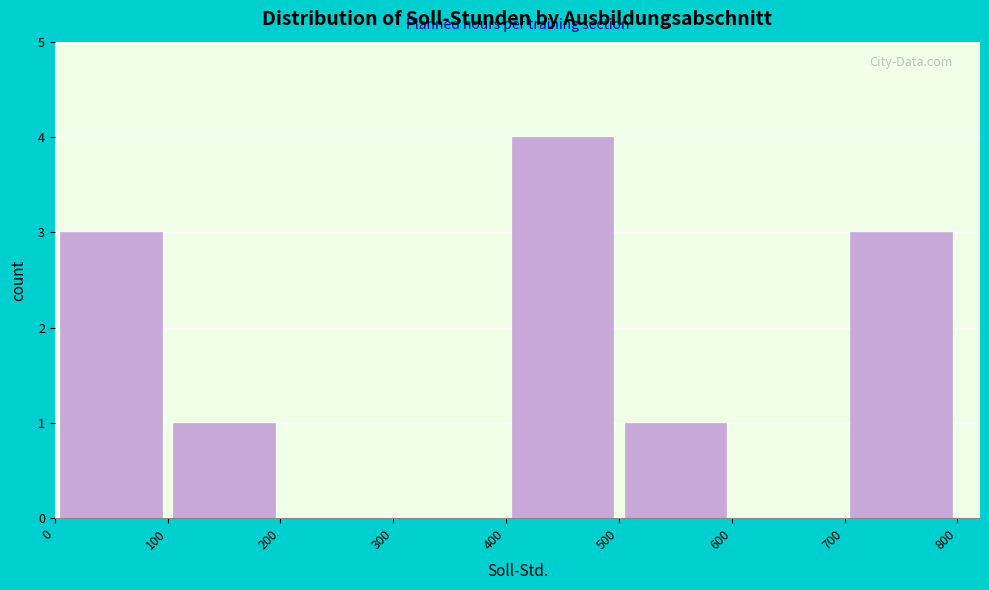

Reading left to right, transcribe this chart: for each bar, give the range it covers on the x-axis and its height. The values are not printed on the chart, so give them approximately, as read against the axis.

0 to 100: 3
100 to 200: 1
200 to 300: 0
300 to 400: 0
400 to 500: 4
500 to 600: 1
600 to 700: 0
700 to 800: 3